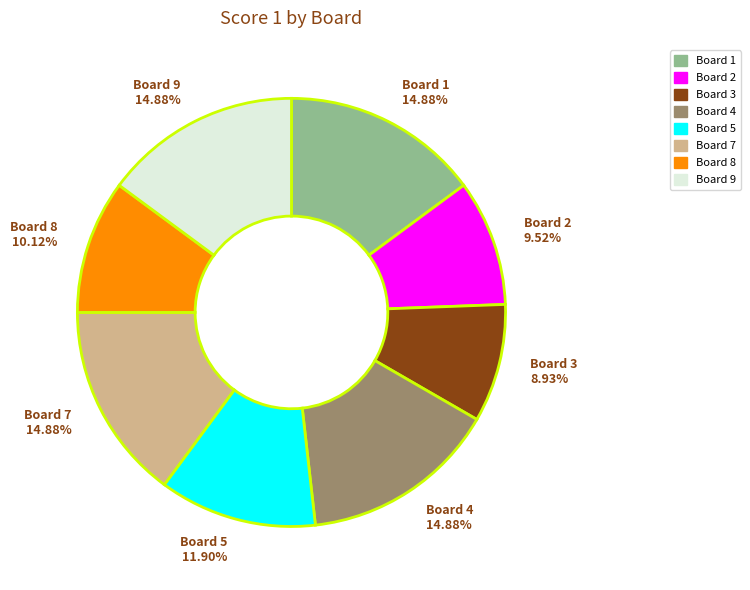

Between Board 3 8.93% and Board 2 9.52%, which is larger?

Board 2 9.52%